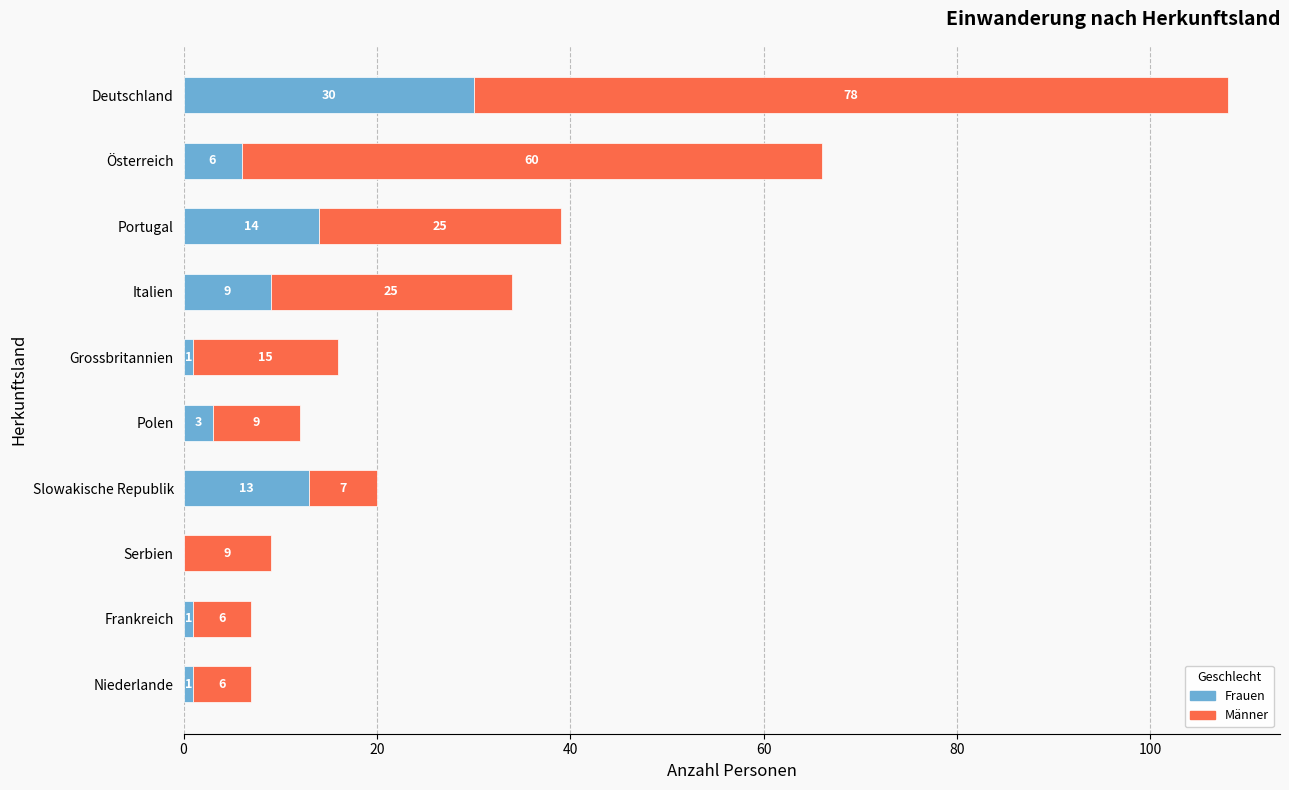

Where is Frauen nearest to the value 15?

Portugal